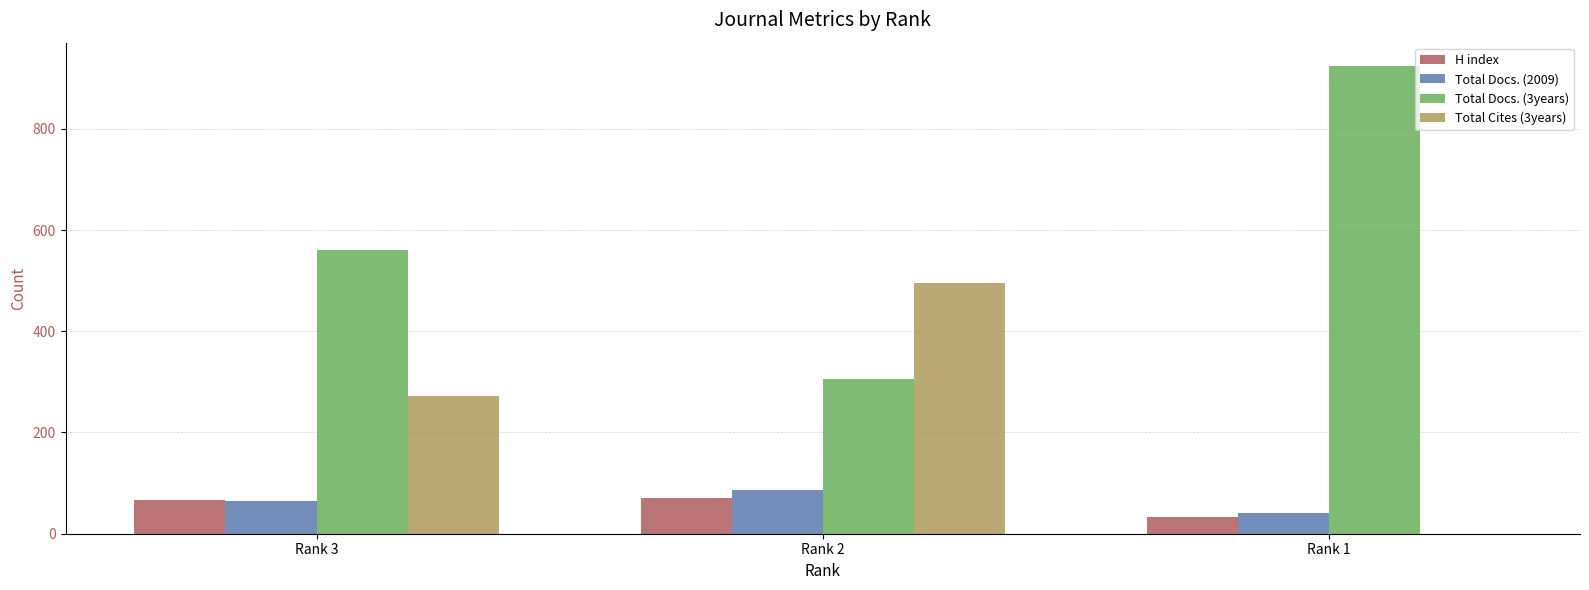

At which category does the chart reach its peak across all series?

Rank 1